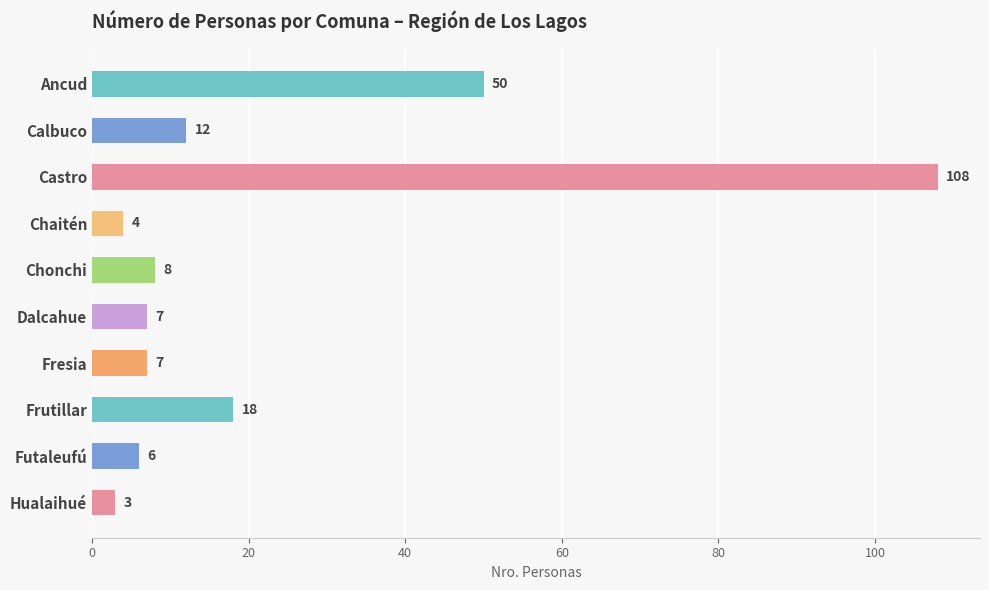

Count the number of categories in the chart.

10